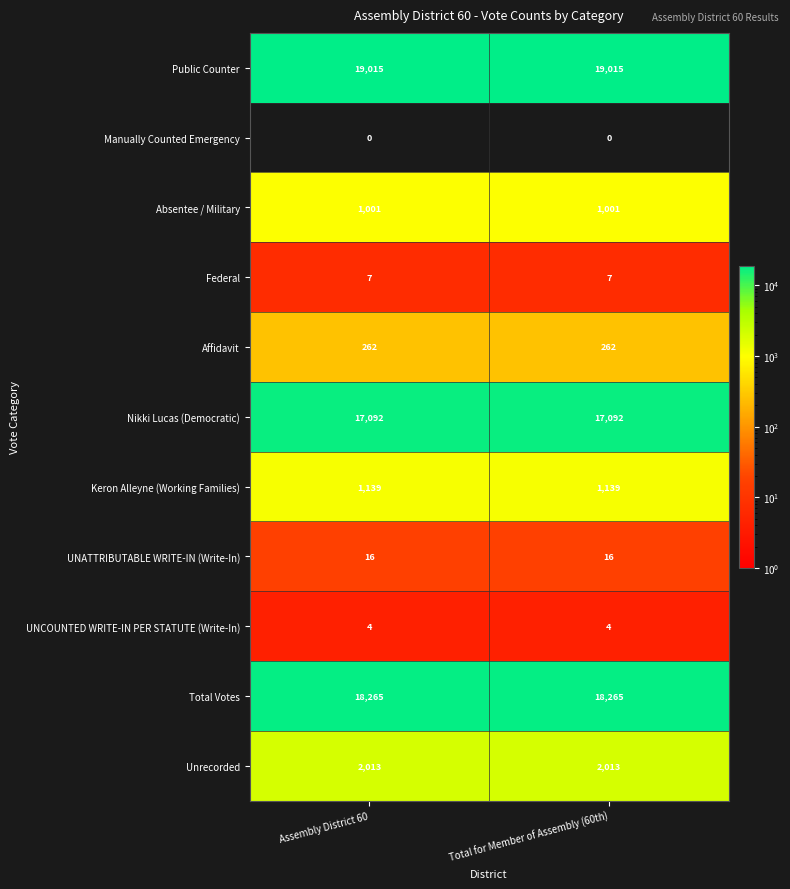

What is the difference between the highest and lowest values at Assembly District 60?

19015